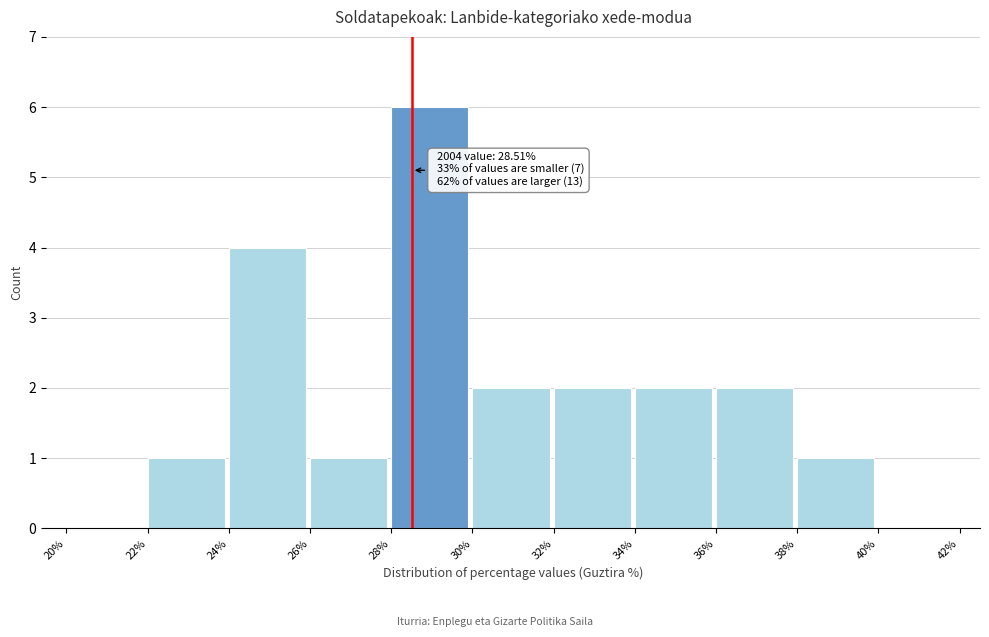

Over which range of the x-axis is the bar tallest?

28% to 30%